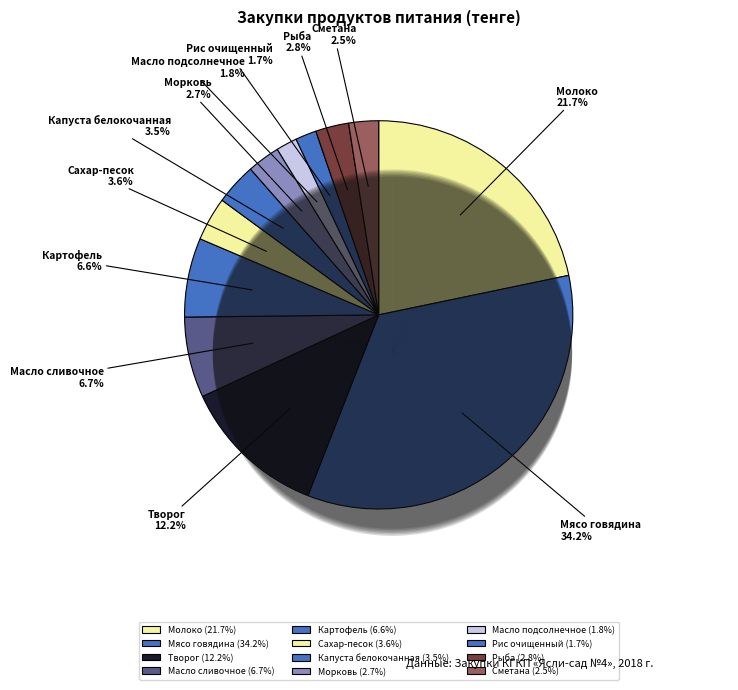

Which slice is the largest?

Мясо говядина